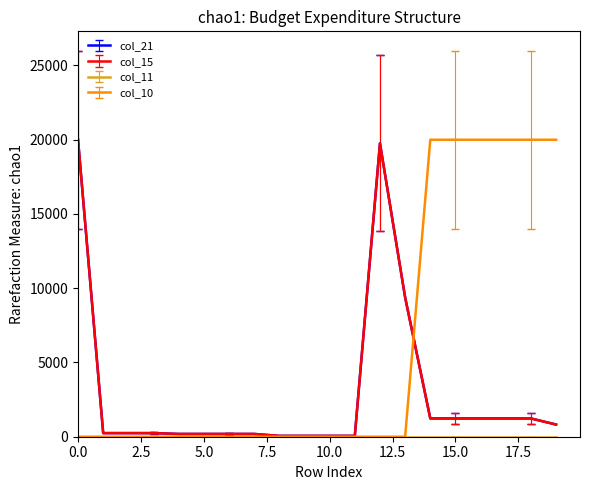

Does the chart have visible grid lines?

No